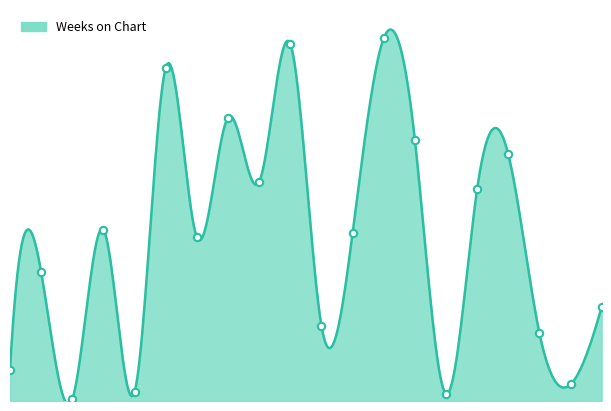

Is this an area chart (filled region under the line)?

Yes